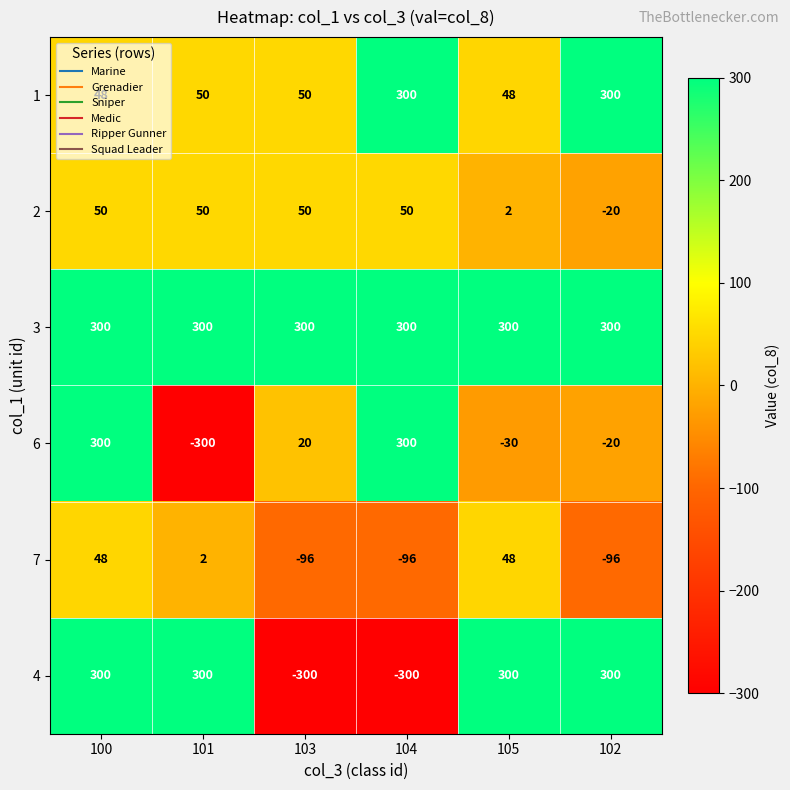

At which label does 7 first exceed 2?

100